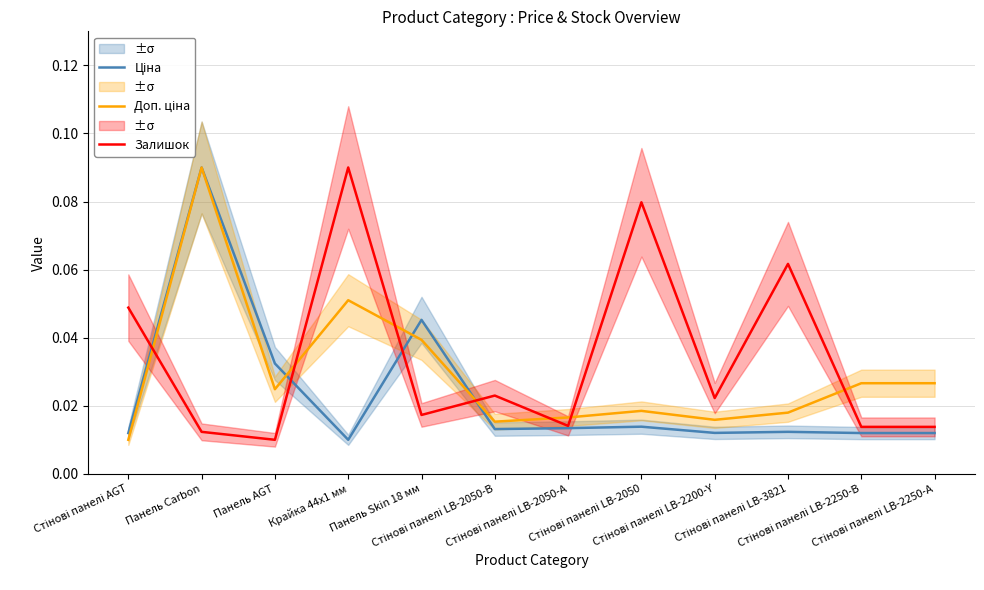

How many Залишок values are between 0 and 1?

12